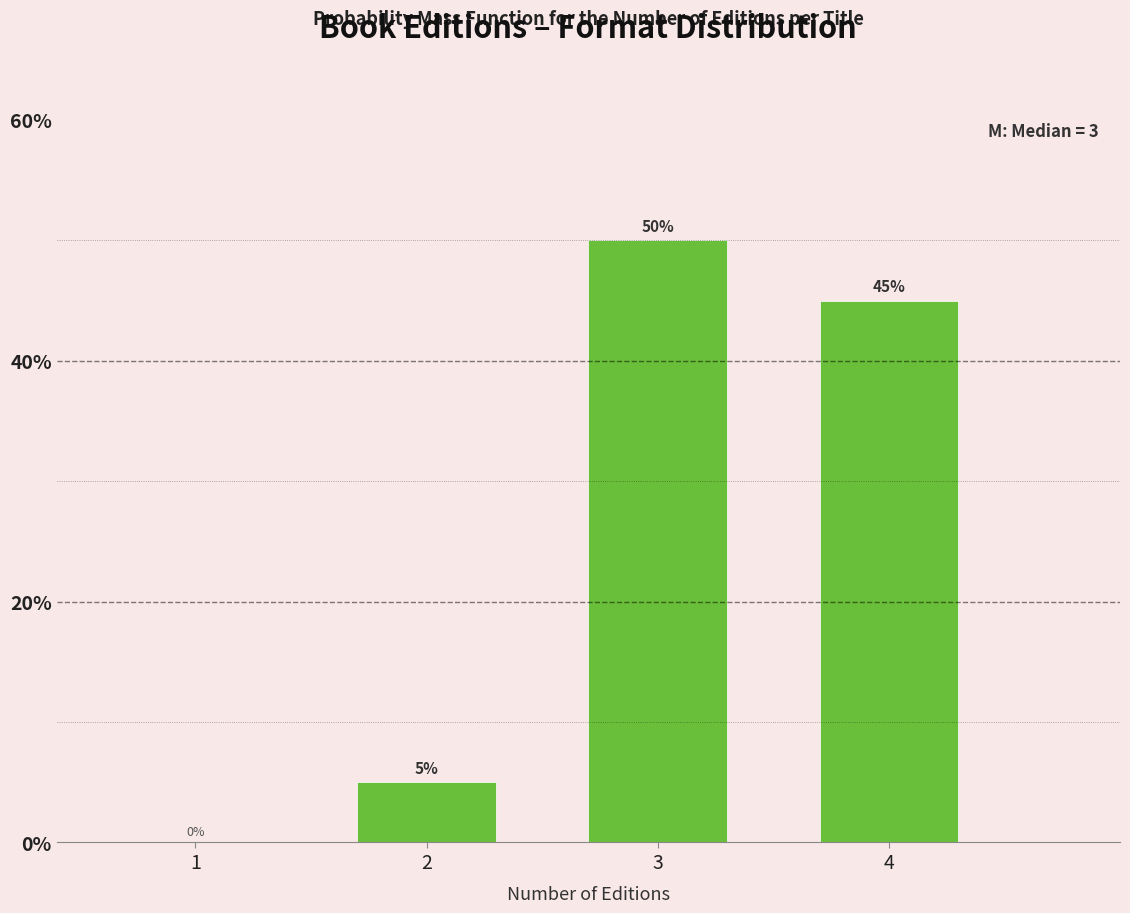

Reading right to left, list all the values displayed in this chart.

4=45	3=50	2=5	1=0